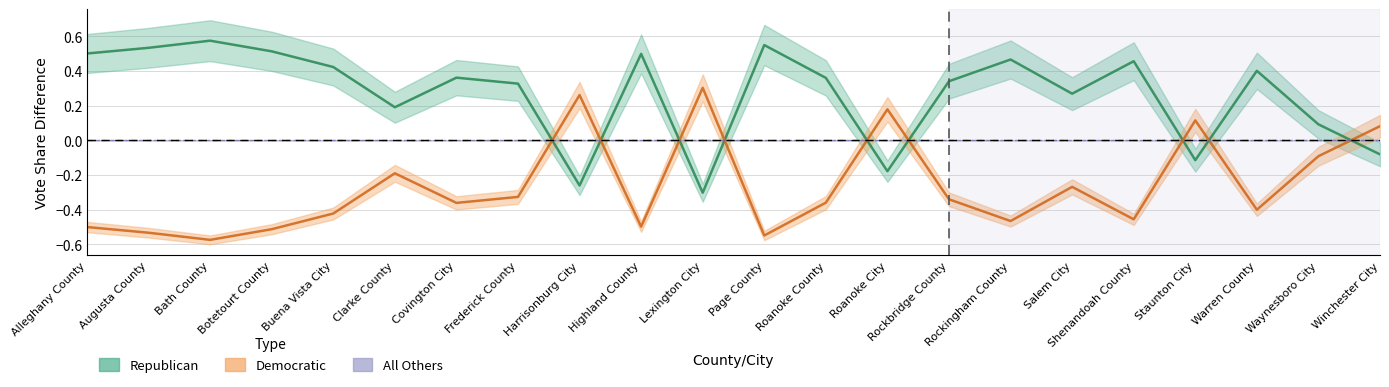

How many lines are shown in the chart?

3